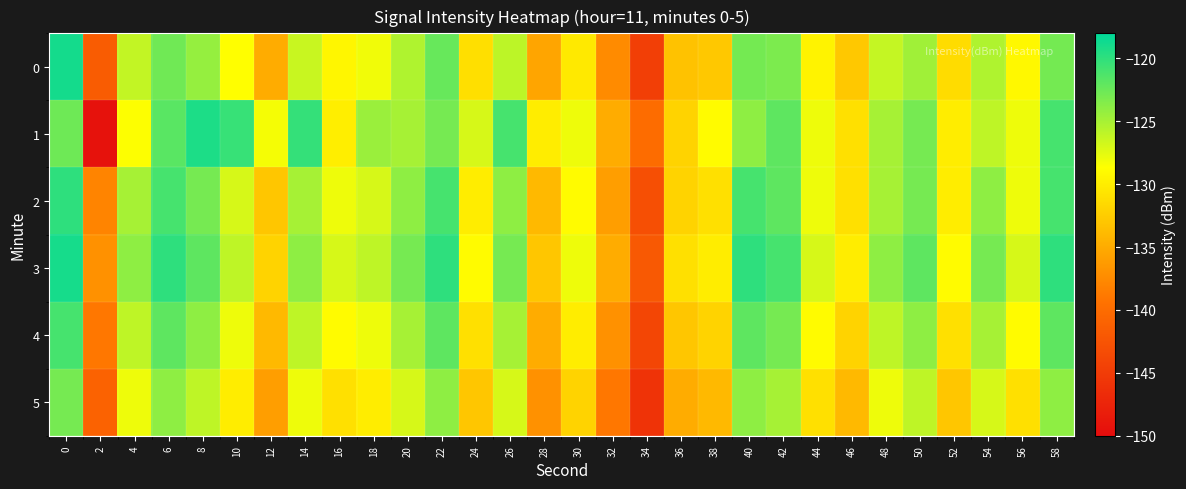

Between 50 and 28, which is larger?

50